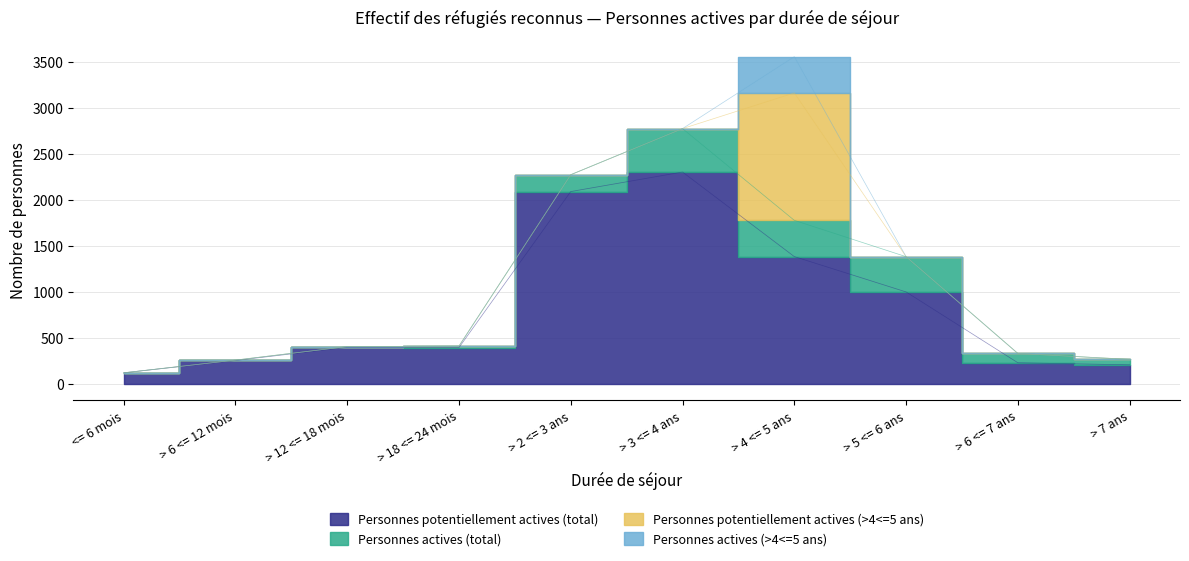

True or false: Personnes potentiellement actives (total) and Personnes actives (>4<=5 ans) intersect in this chart.

False